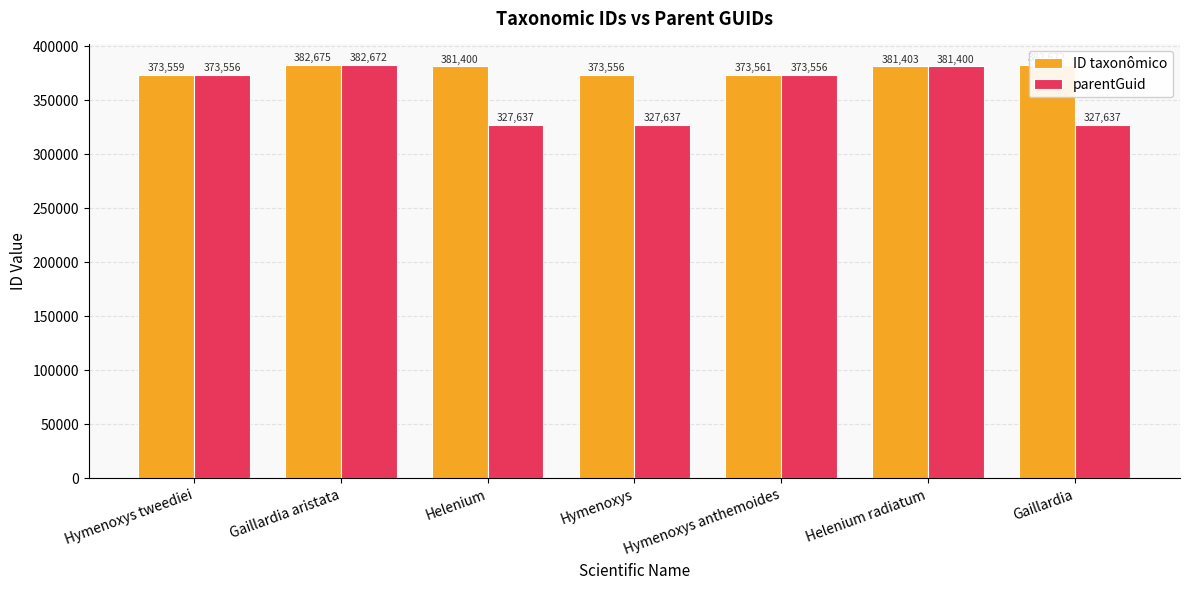

Are the bars grouped side by side (vs. stacked)?

Yes